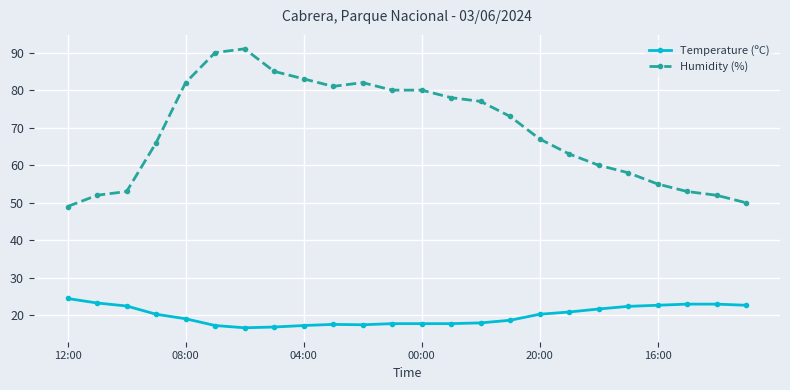

What is the smallest value displayed?

16.7